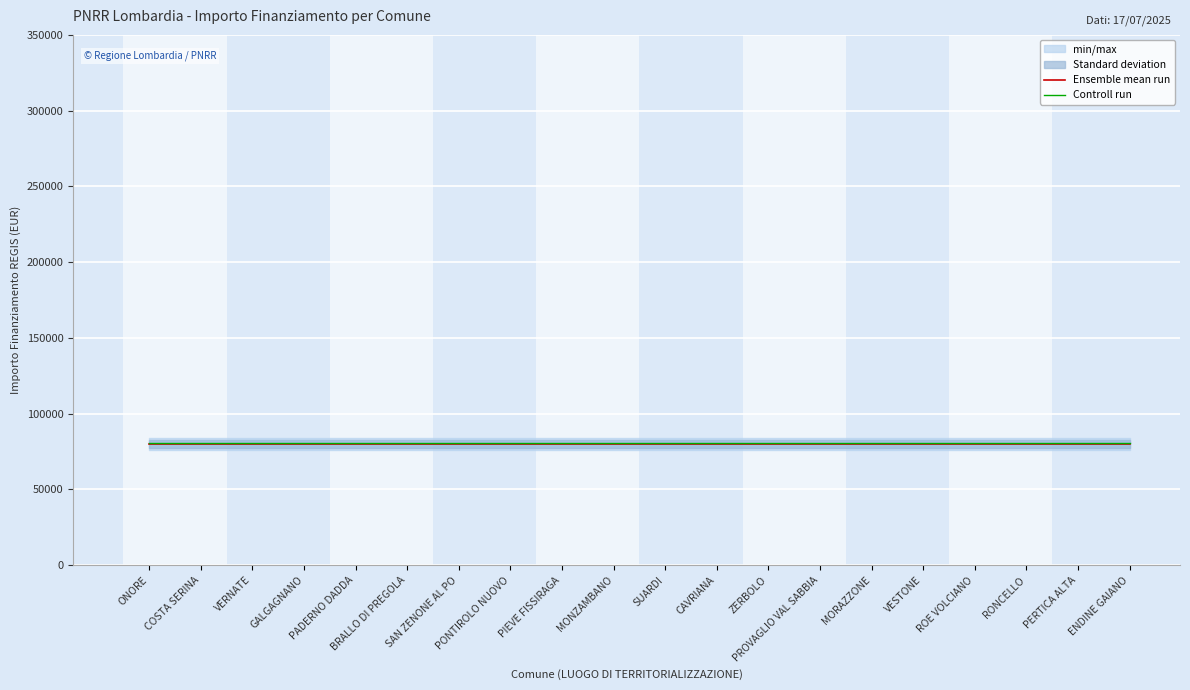

True or false: Ensemble mean run and Controll run intersect in this chart.

False